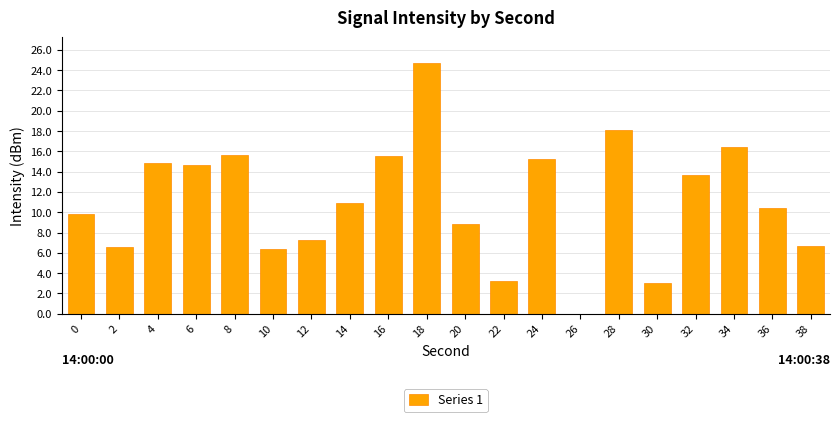

Are the bars horizontal?

No